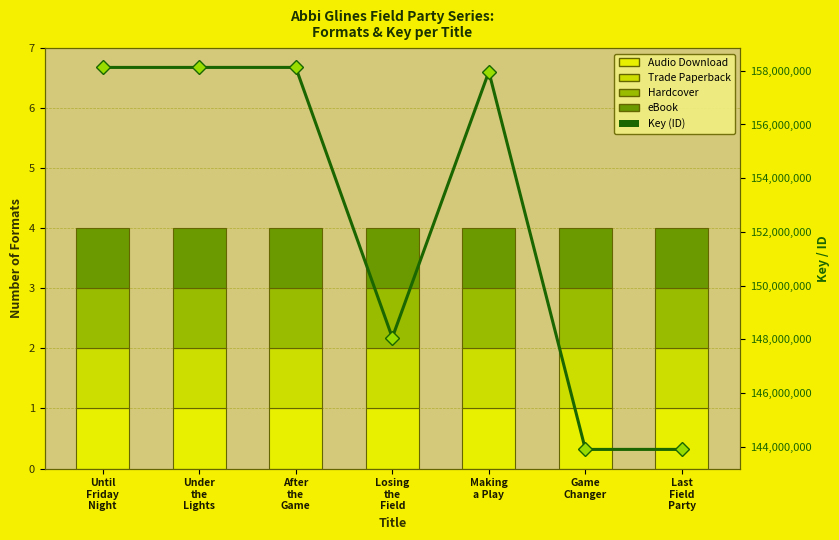

Is it true that Key (ID) equals 143908313 at Game
Changer?

True